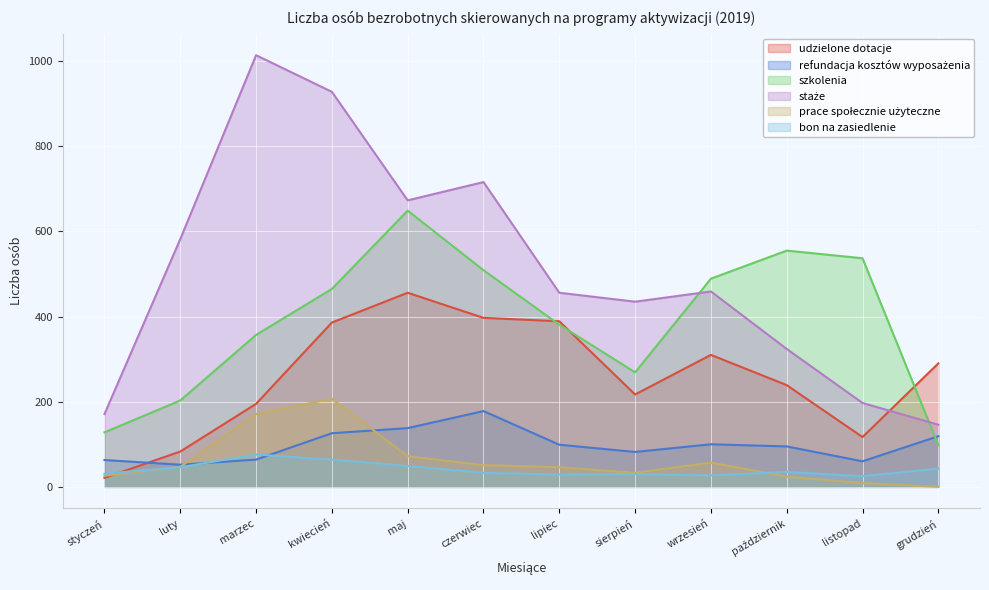

Reading left to right, what are all the values shown in this chart?

udzielone dotacje: styczeń=21	luty=83	marzec=195	kwiecień=386	maj=456	czerwiec=397	lipiec=389	sierpień=217	wrzesień=310	październik=239	listopad=117	grudzień=290
refundacja kosztów wyposażenia: styczeń=63	luty=52	marzec=64	kwiecień=126	maj=138	czerwiec=178	lipiec=99	sierpień=82	wrzesień=100	październik=95	listopad=60	grudzień=119
szkolenia: styczeń=128	luty=203	marzec=357	kwiecień=465	maj=649	czerwiec=509	lipiec=381	sierpień=269	wrzesień=489	październik=555	listopad=537	grudzień=98
staże: styczeń=171	luty=582	marzec=1014	kwiecień=928	maj=673	czerwiec=716	lipiec=456	sierpień=435	wrzesień=459	październik=324	listopad=197	grudzień=146
prace społecznie użyteczne: styczeń=26	luty=47	marzec=171	kwiecień=207	maj=72	czerwiec=51	lipiec=46	sierpień=33	wrzesień=57	październik=24	listopad=9	grudzień=0
bon na zasiedlenie: styczeń=31	luty=46	marzec=76	kwiecień=64	maj=49	czerwiec=33	lipiec=29	sierpień=30	wrzesień=27	październik=35	listopad=25	grudzień=43